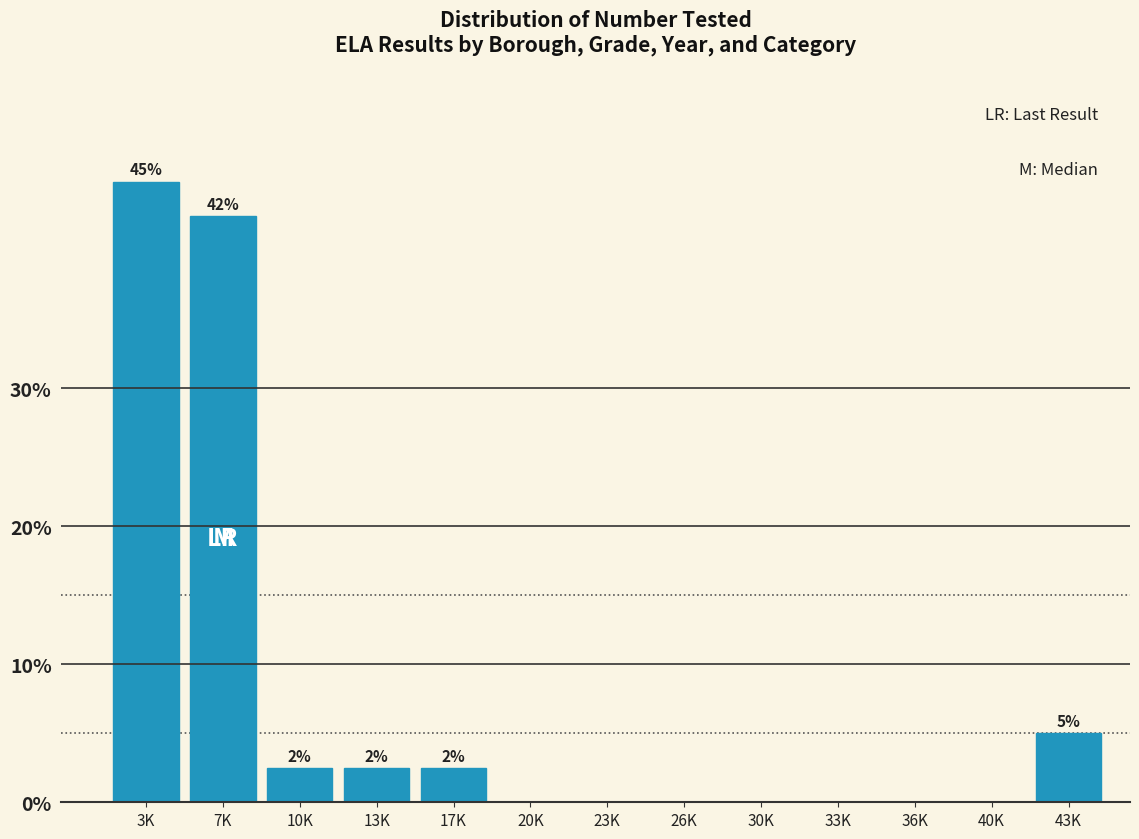

Reading right to left, transcribe all the data shown in this chart.

43K=5.0	40K=0.0	36K=0.0	33K=0.0	30K=0.0	26K=0.0	23K=0.0	20K=0.0	17K=2.5	13K=2.5	10K=2.5	7K=42.5	3K=45.0